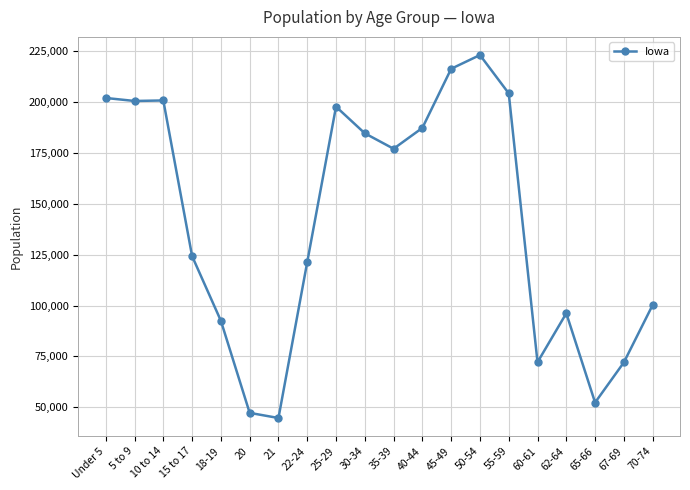

Is it true that the value at 45-49 is 216482?

True